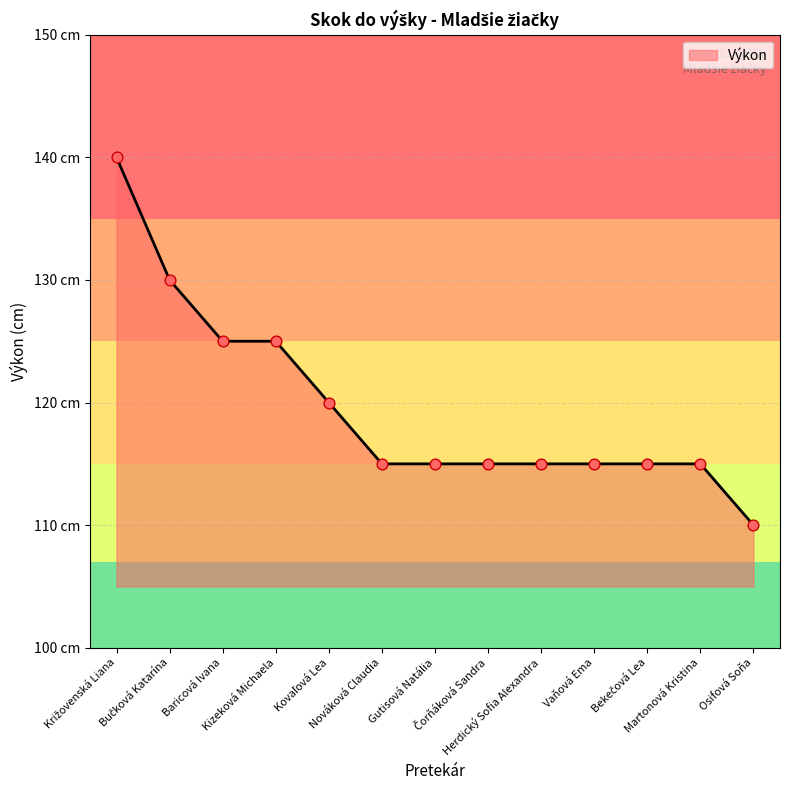

Is this an area chart (filled region under the line)?

Yes